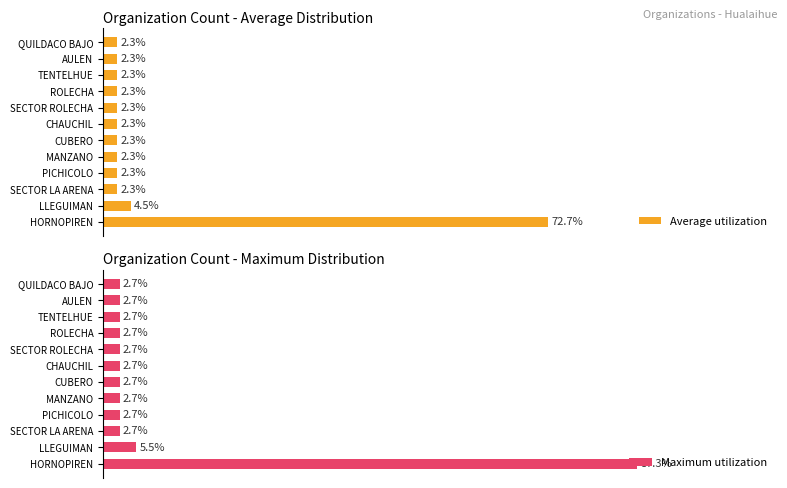

Where is Average utilization nearest to the value 37?

LLEGUIMAN